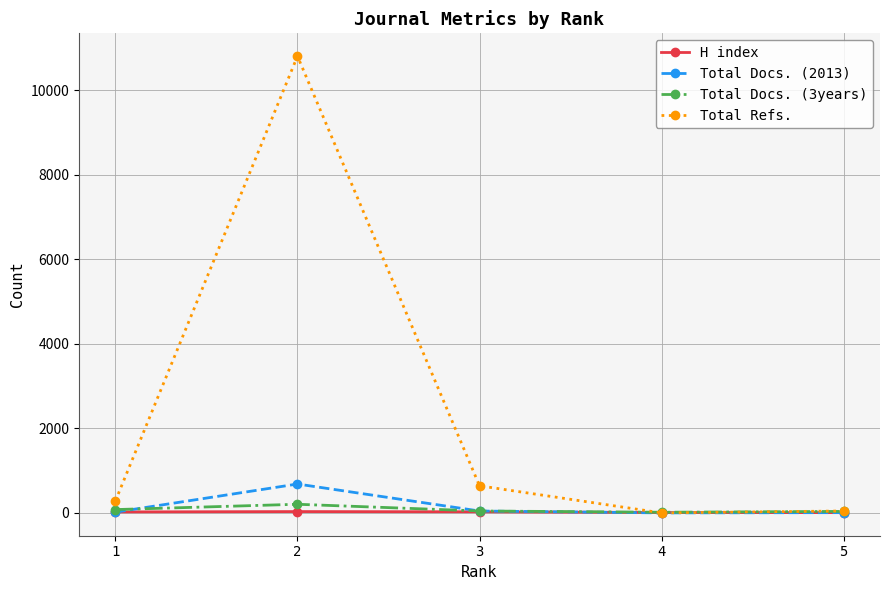

What is the highest value of the Total Refs. series?

10806